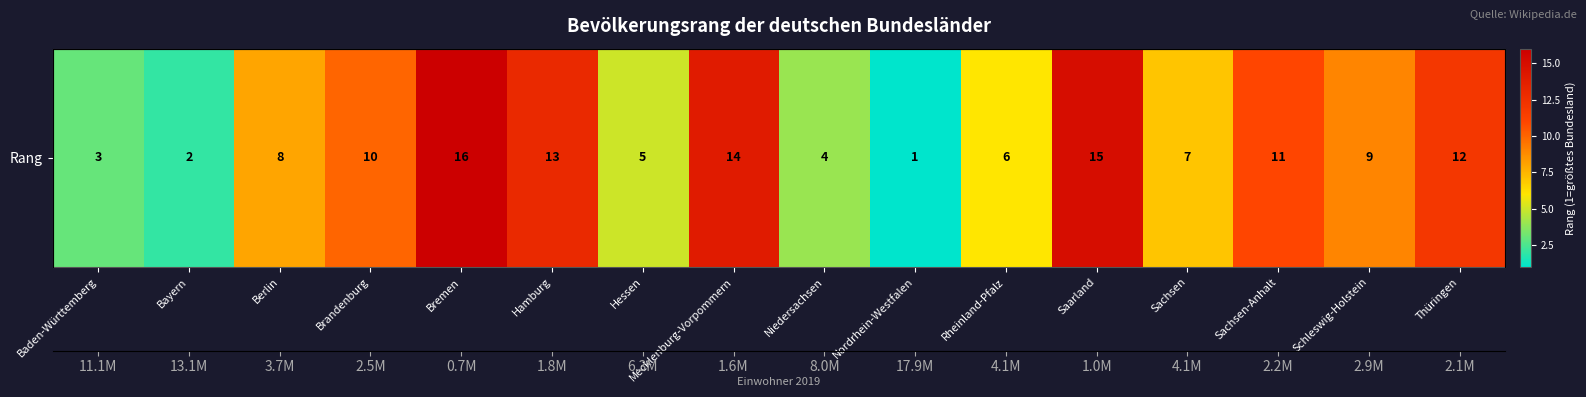

At which category does the chart reach its peak across all series?

Bremen